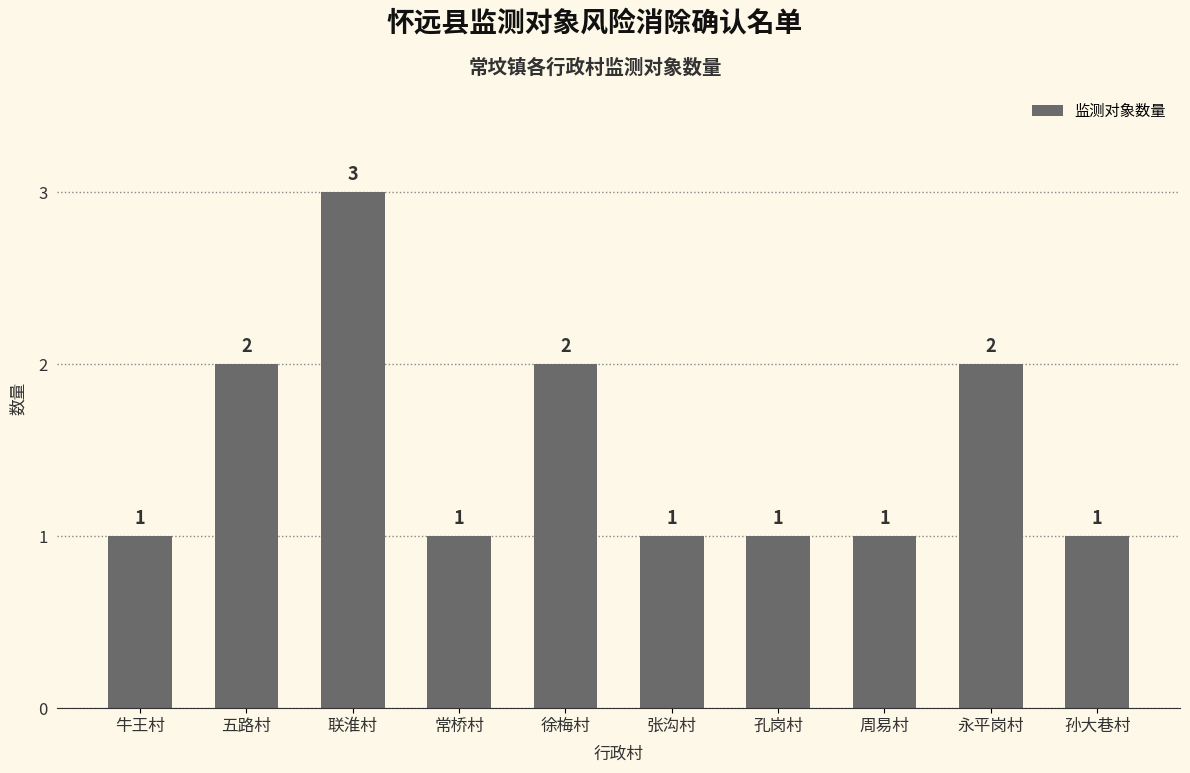

At which category does the chart reach its peak across all series?

联淮村